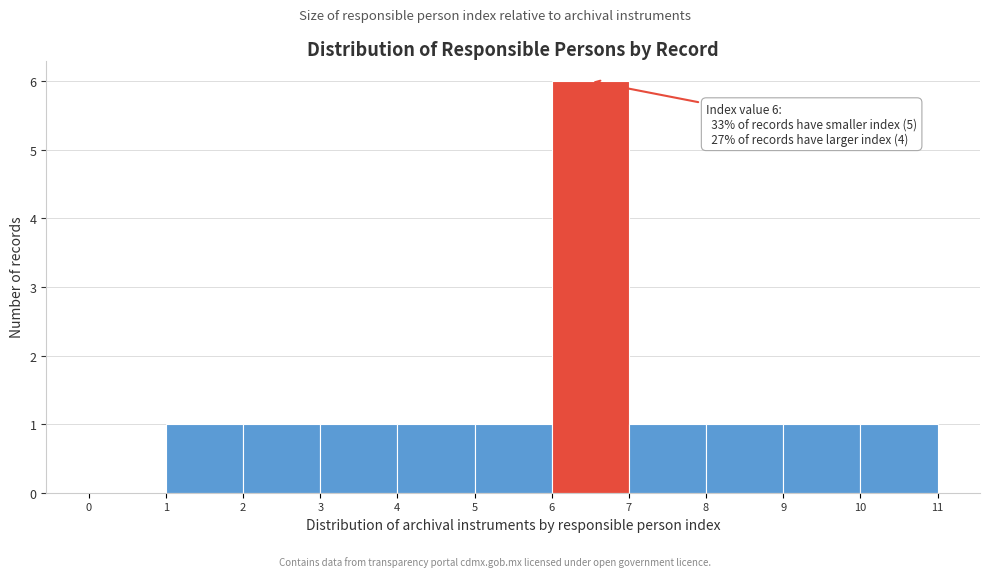

Which range on the x-axis has the tallest bar?

6 to 7